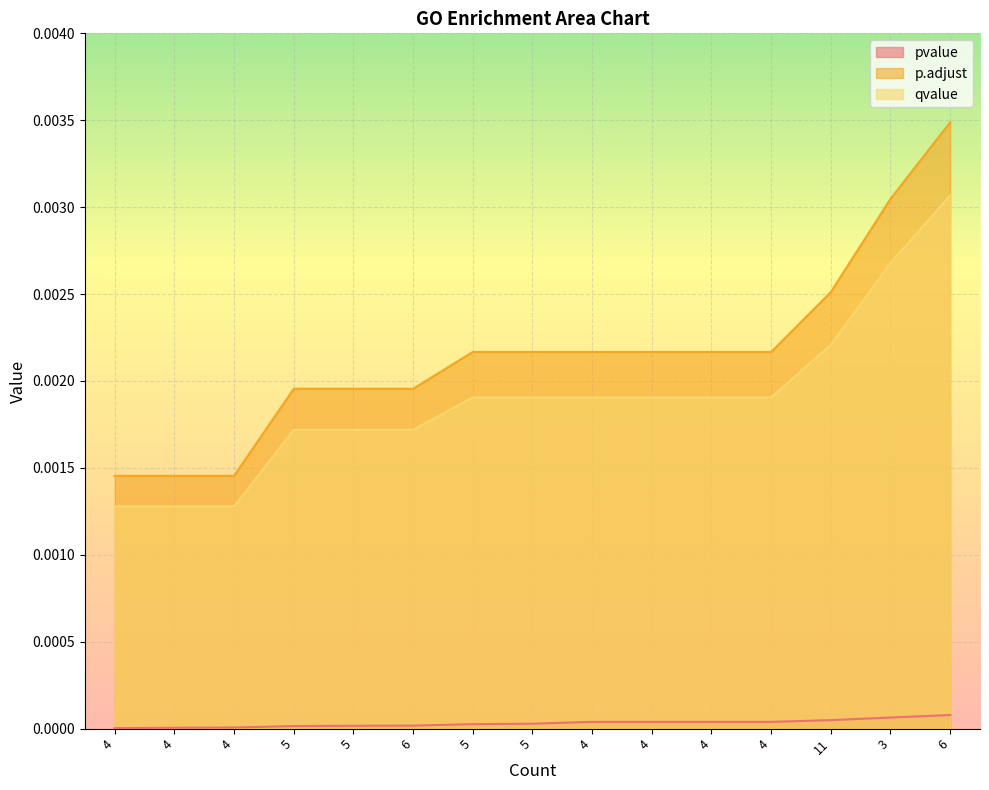

True or false: qvalue and p.adjust cross at least once.

False